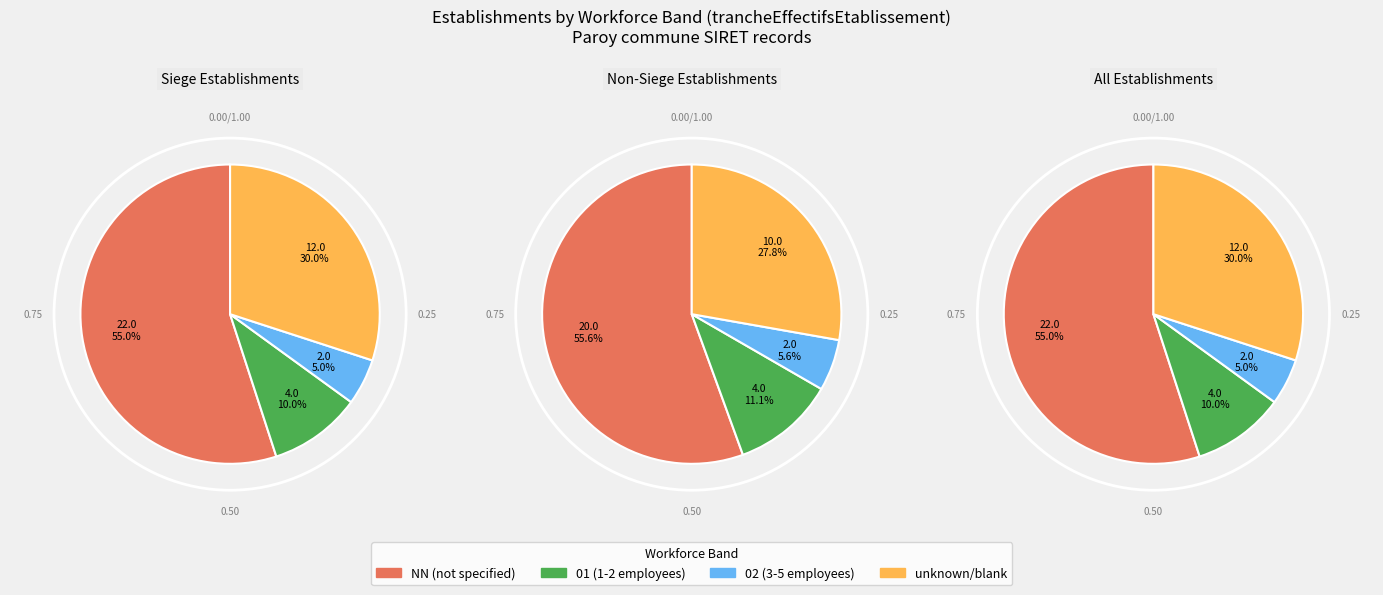

The 02 slice represents 5% of the pie. True or false?

True